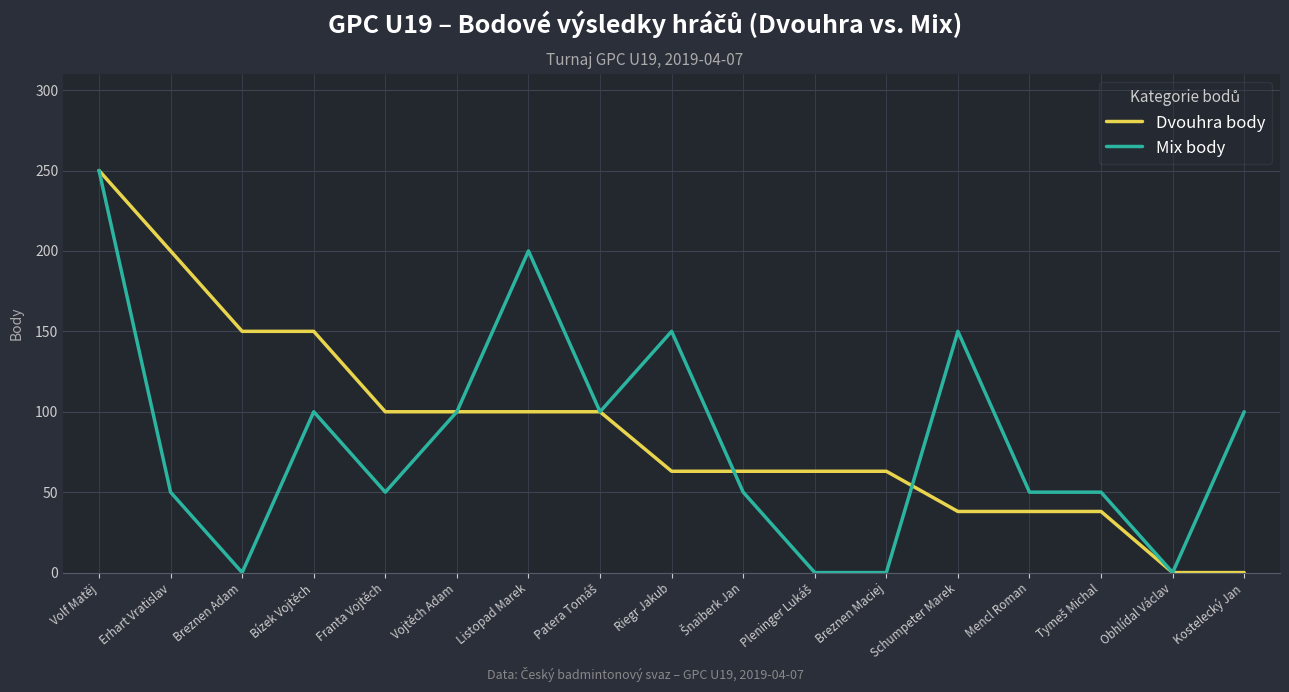

How many categories are shown in the chart?

17